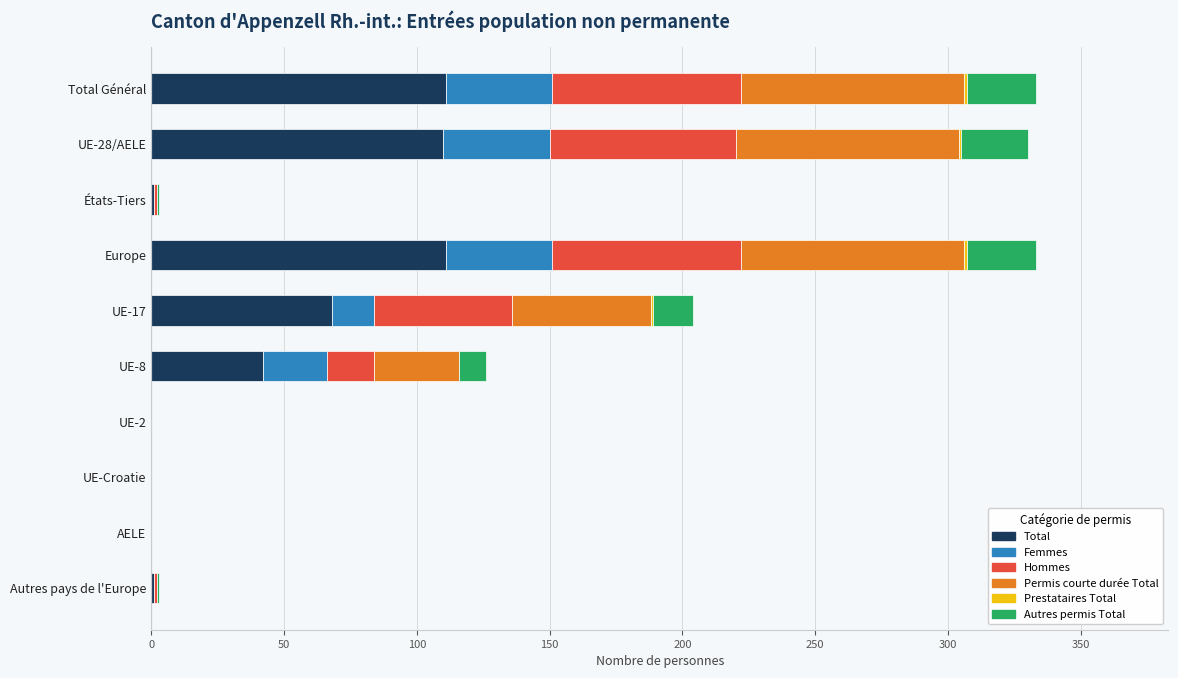

How many distinct data groups are displayed?

6